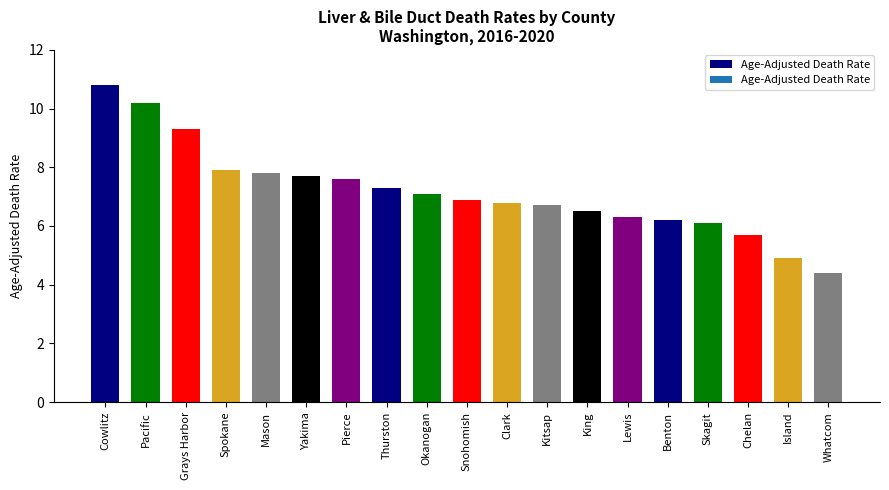

The chart shows a value of 7.1 at Okanogan. True or false?

True